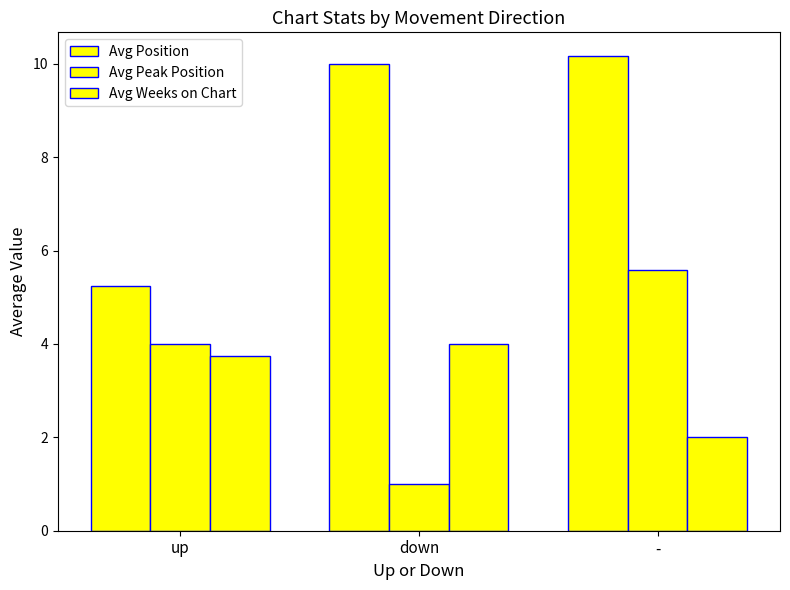

Reading right to left, transcribe all the data shown in this chart.

Avg Position: -=10.2	down=10.0	up=5.2
Avg Peak Position: -=5.6	down=1.0	up=4.0
Avg Weeks on Chart: -=2.0	down=4.0	up=3.8